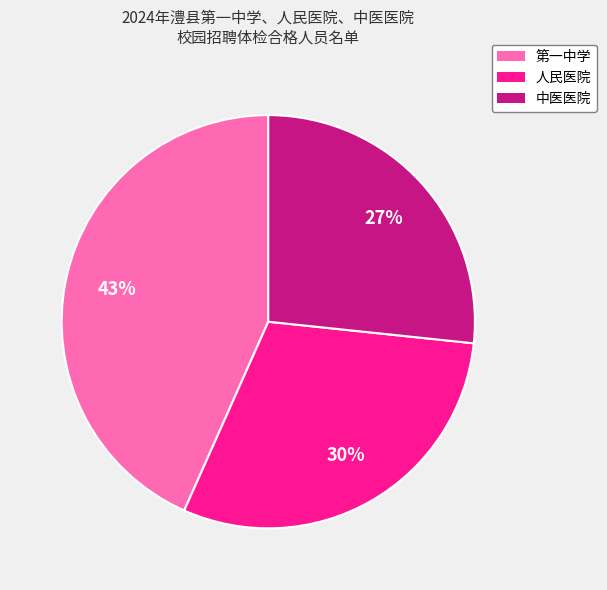

Is there any slice that represents more than half of the pie?

No